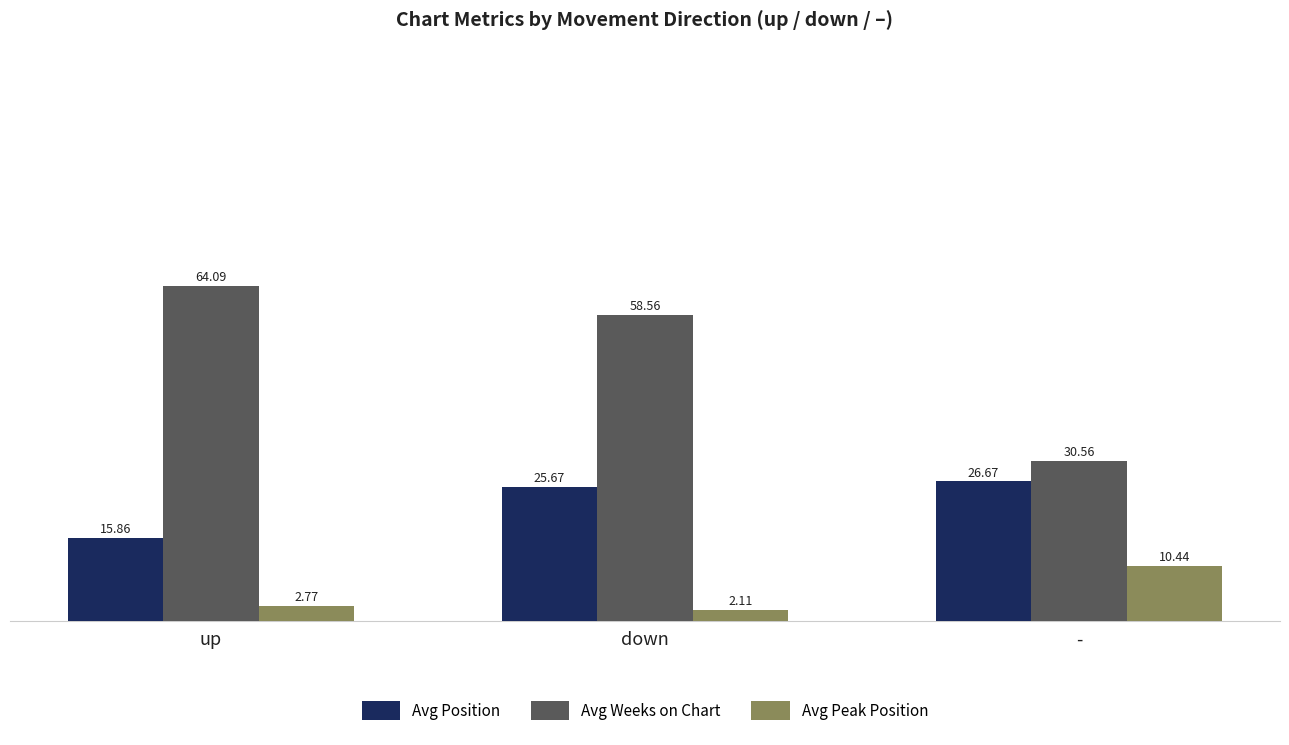

Which label corresponds to the smallest value in the chart?

down